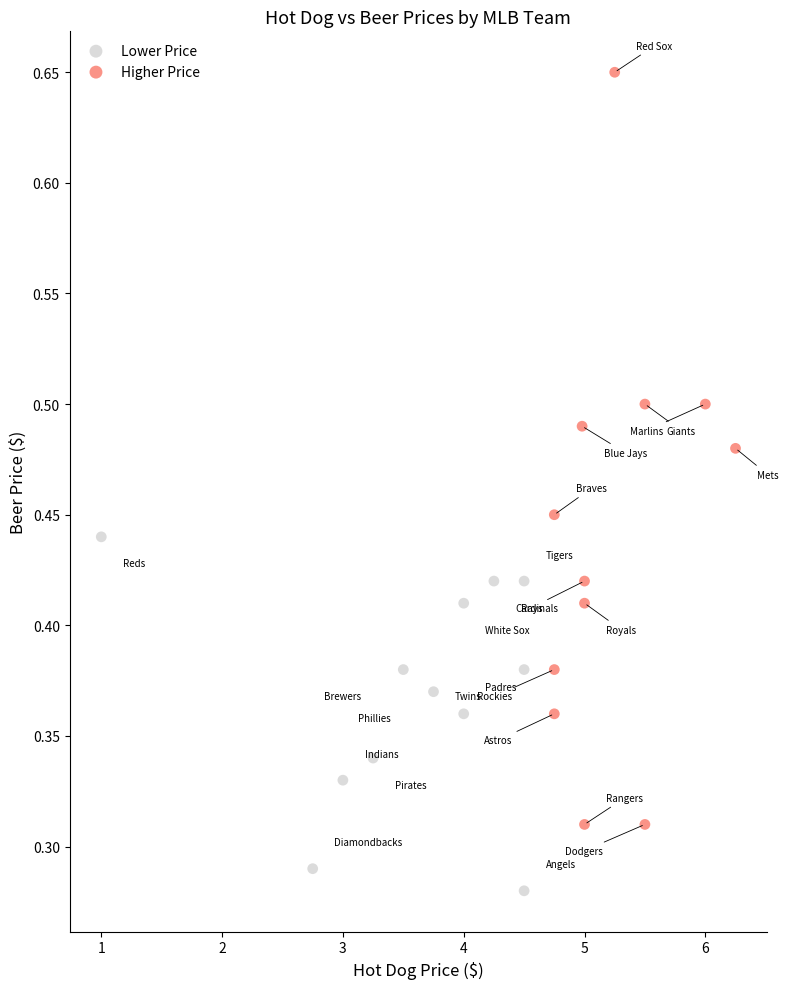

What are all the series names shown in the legend?

Lower Price, Higher Price